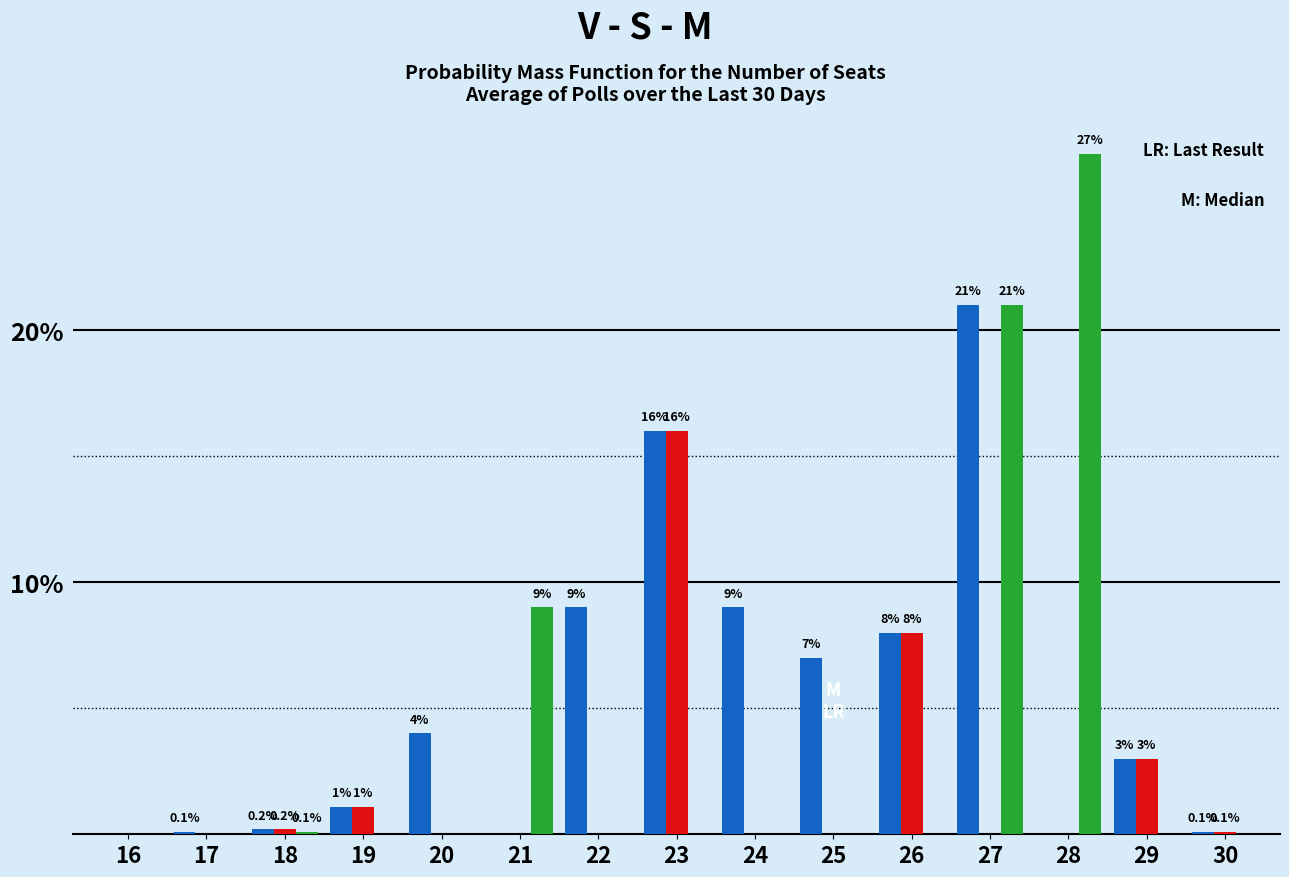

At which category is the sum across all series the highest?

27